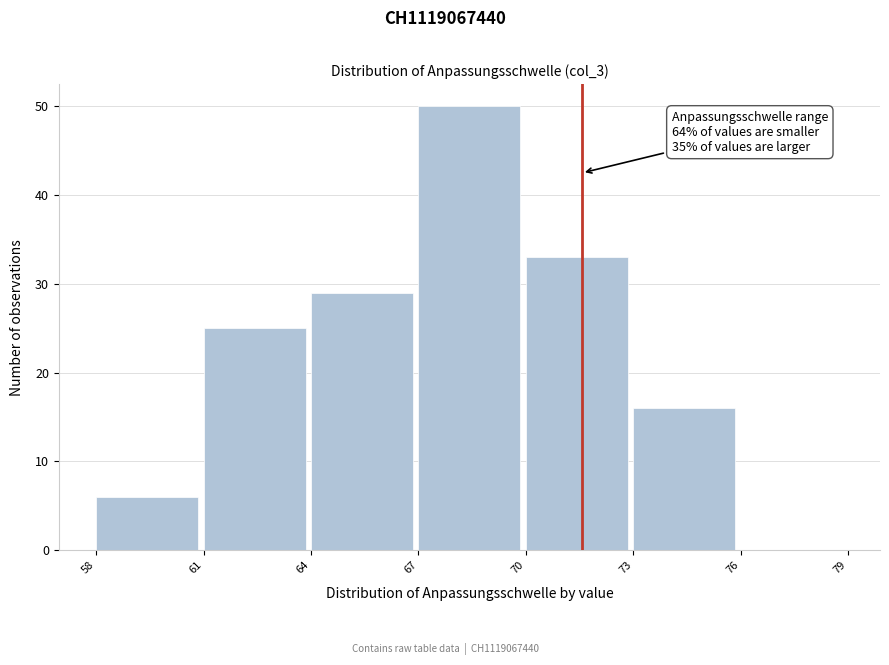

Which range on the x-axis has the tallest bar?

67 to 70